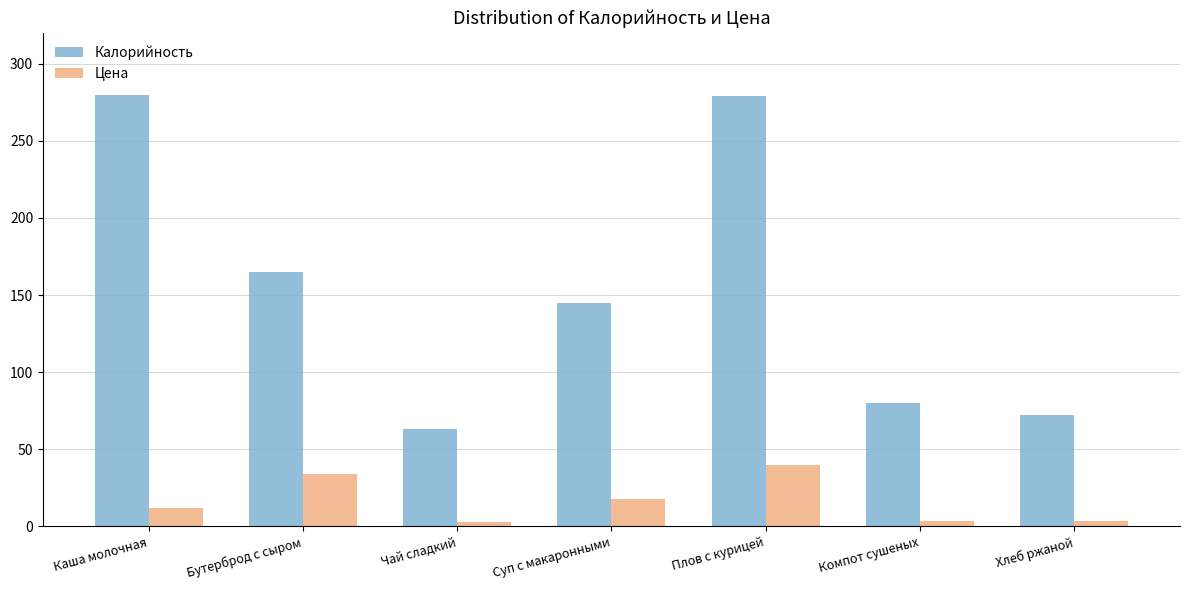

Where does the Калорийность series first go above 145?

Каша молочная